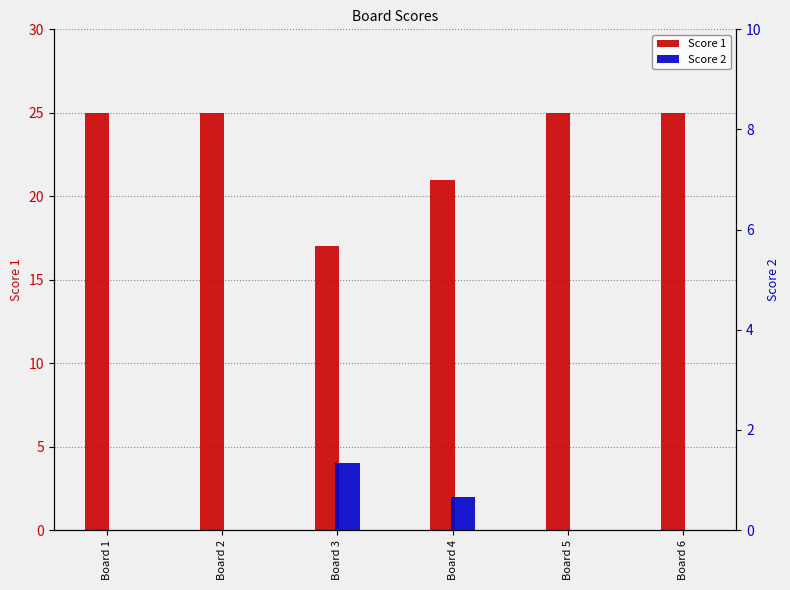

At which label does Score 1 reach its peak?

Board 1